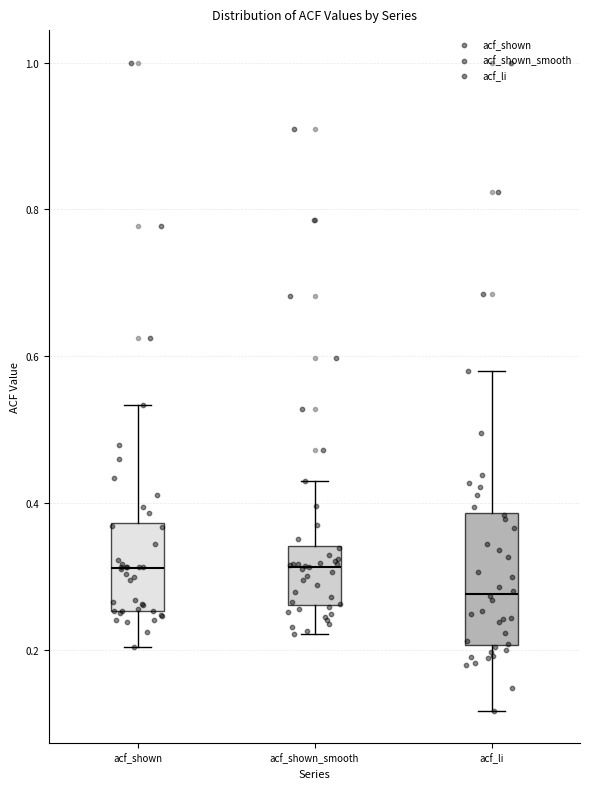

Where does the upper whisker of the box for acf_li end on the y-axis? The values are not printed on the chart, so give them approximately, as read against the axis.

0.58